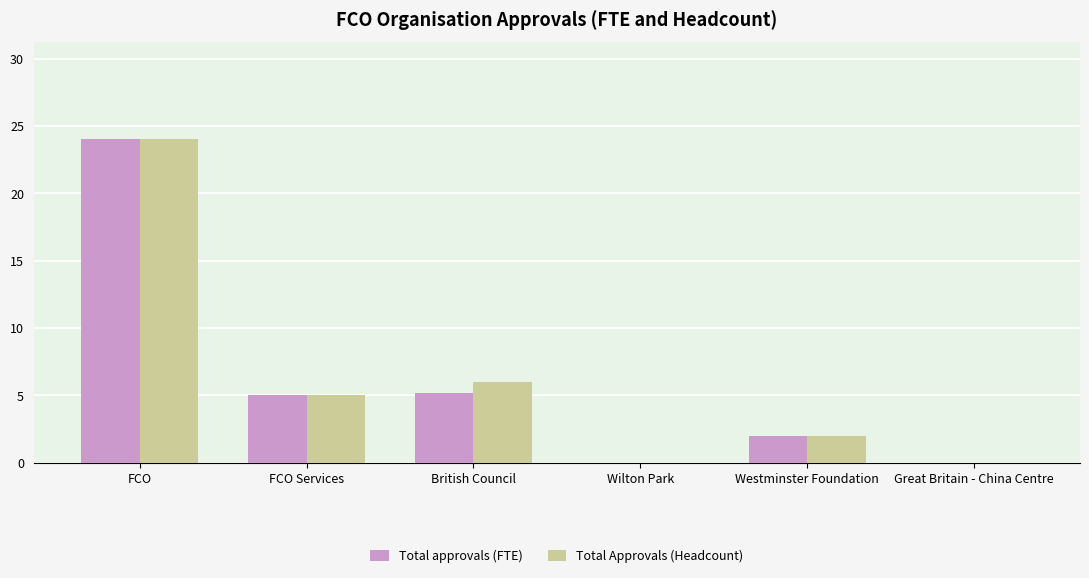

Between FCO and British Council, which series saw the biggest shift?

Total approvals (FTE)